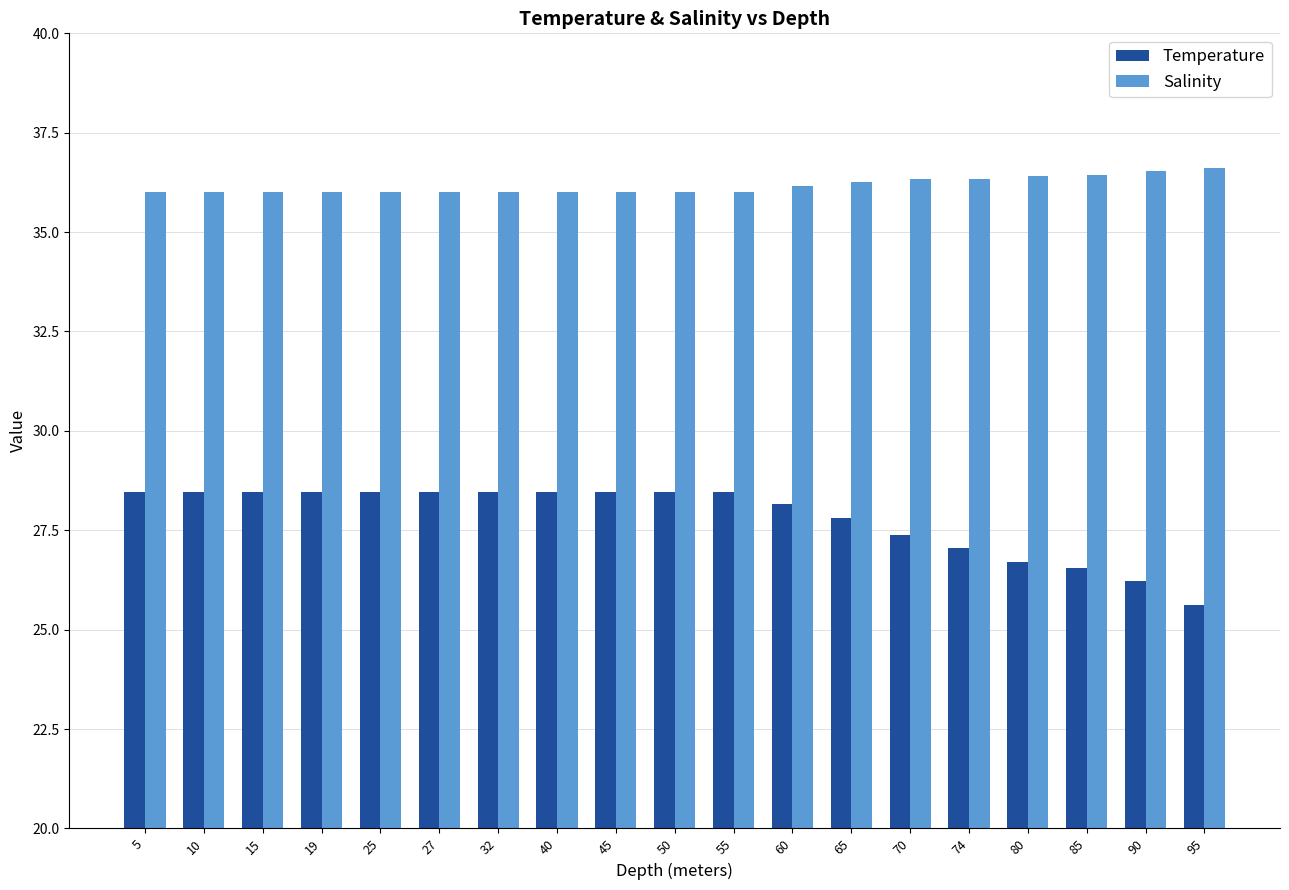

What is the spread (max minus min) of values at 40?

7.6